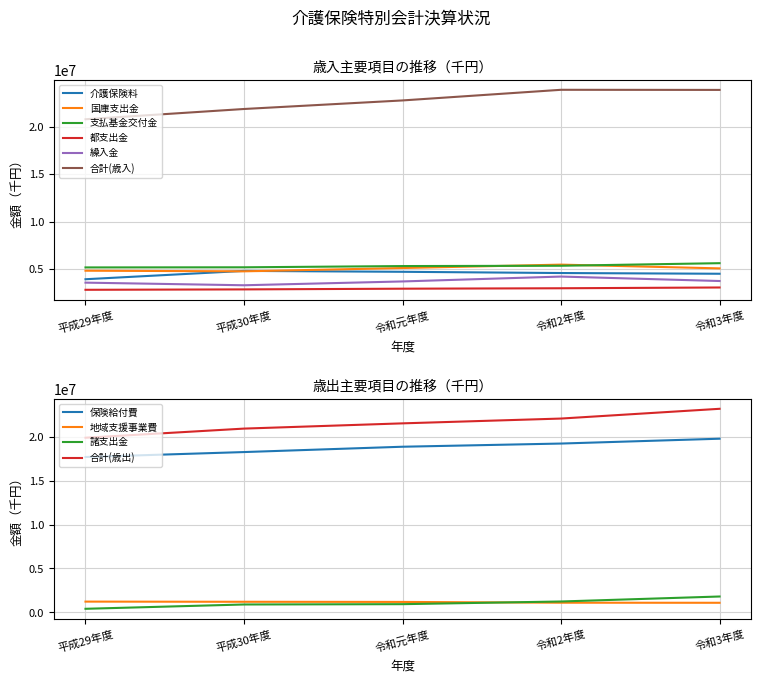

Is this an area chart (filled region under the line)?

No